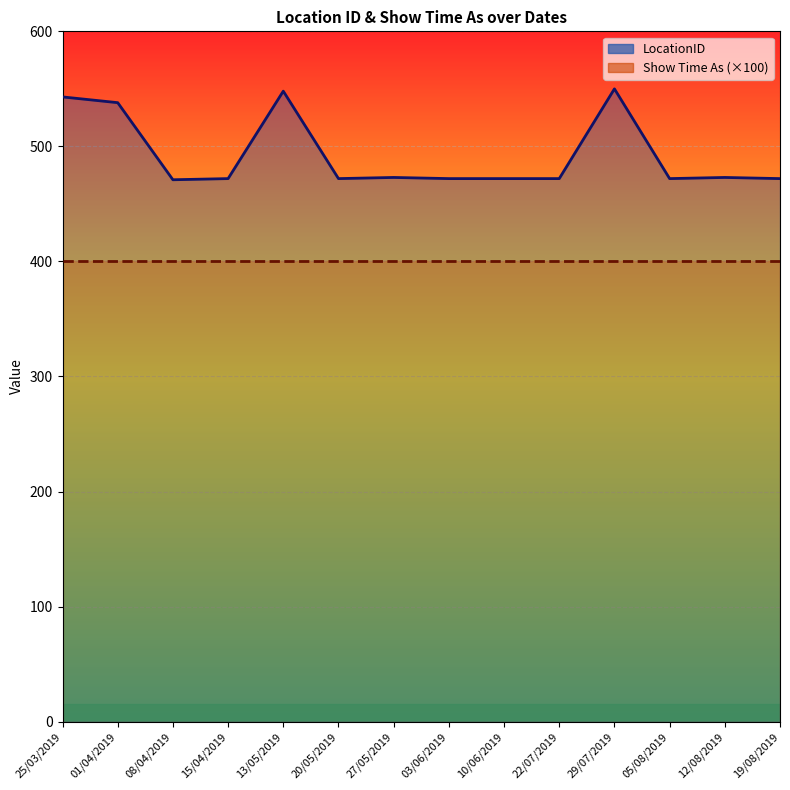

Reading left to right, what are all the values shown in this chart?

LocationID: 543	538	471	472	548	472	473	472	472	472	550	472	473	472
Show Time As (×100): 400	400	400	400	400	400	400	400	400	400	400	400	400	400